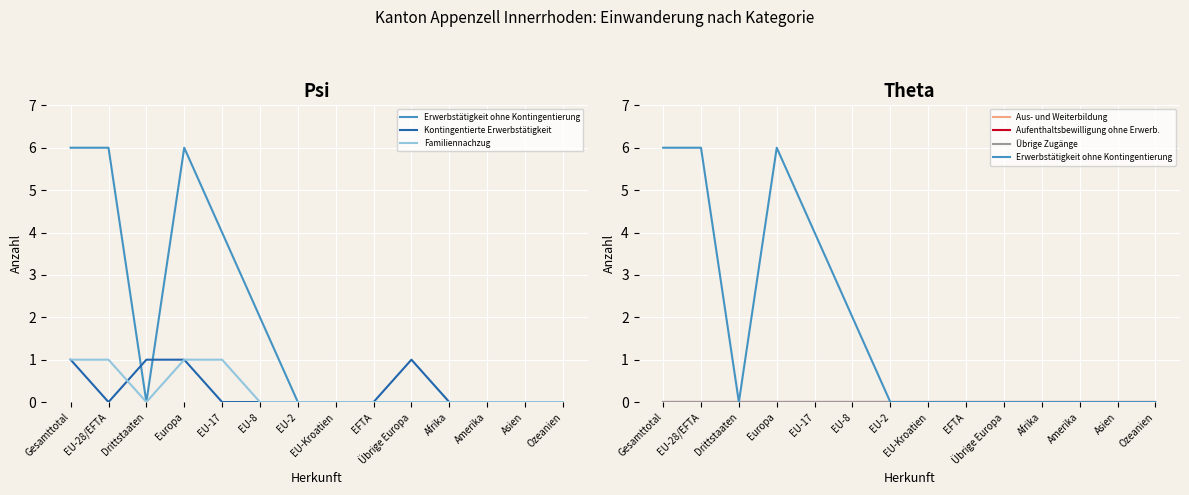

Reading left to right, transcribe all the data shown in this chart.

Erwerbstätigkeit ohne Kontingentierung: 6	6	0	6	4	2	0	0	0	0	0	0	0	0
Kontingentierte Erwerbstätigkeit: 1	0	1	1	0	0	0	0	0	1	0	0	0	0
Familiennachzug: 1	1	0	1	1	0	0	0	0	0	0	0	0	0
Aus- und Weiterbildung: 0	0	0	0	0	0	0	0	0	0	0	0	0	0
Aufenthaltsbewilligung ohne Erwerb.: 0	0	0	0	0	0	0	0	0	0	0	0	0	0
Übrige Zugänge: 0	0	0	0	0	0	0	0	0	0	0	0	0	0